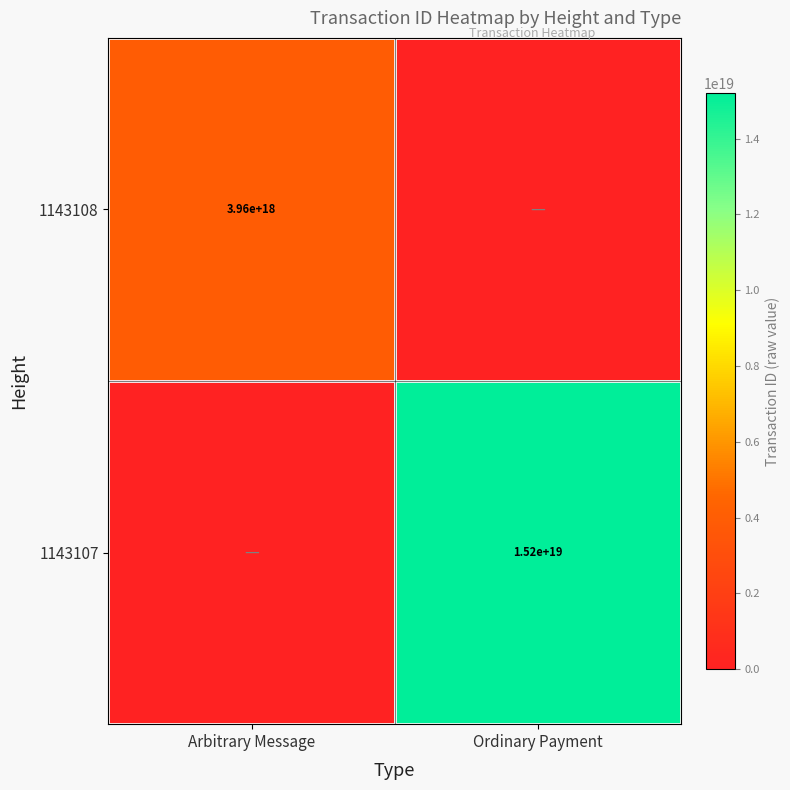

Is it true that 1143108 equals 3960000000000000000 at Arbitrary Message?

True